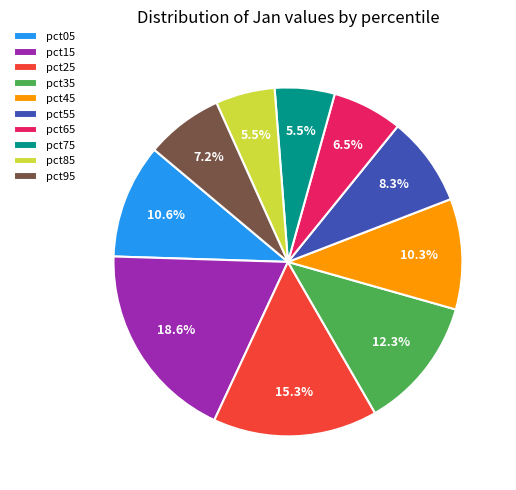

The pct55 slice represents 1% of the pie. True or false?

False